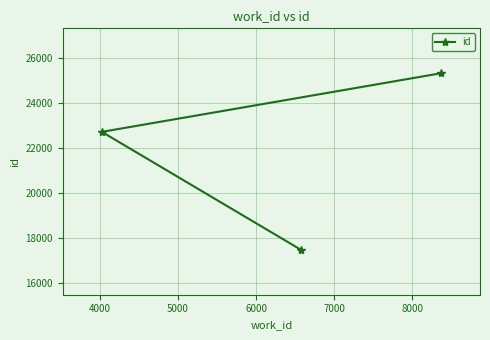

What is the average value?

21834